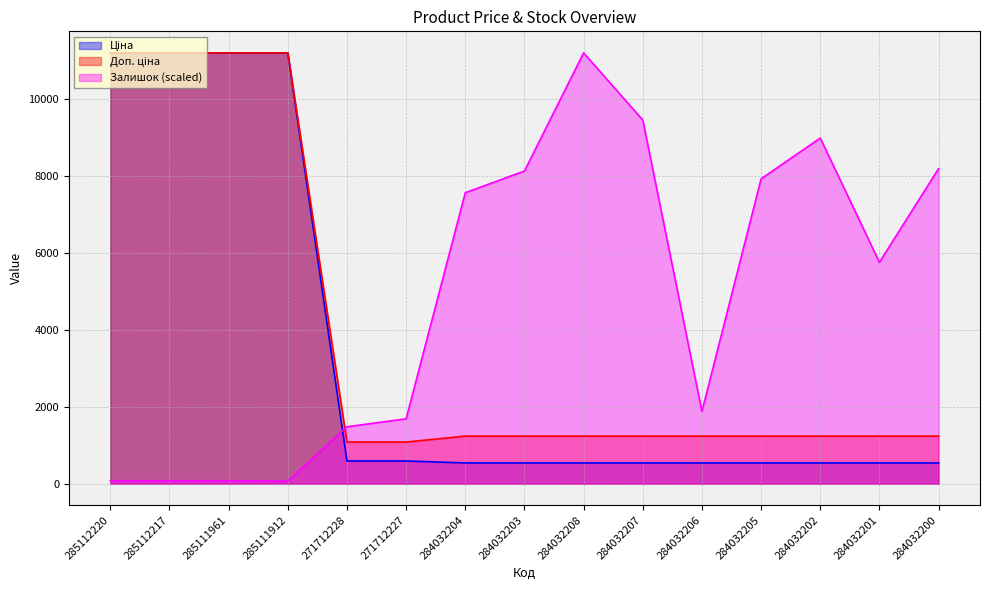

What is the difference between the maximum and minimum values in the Ціна series?

10649.2